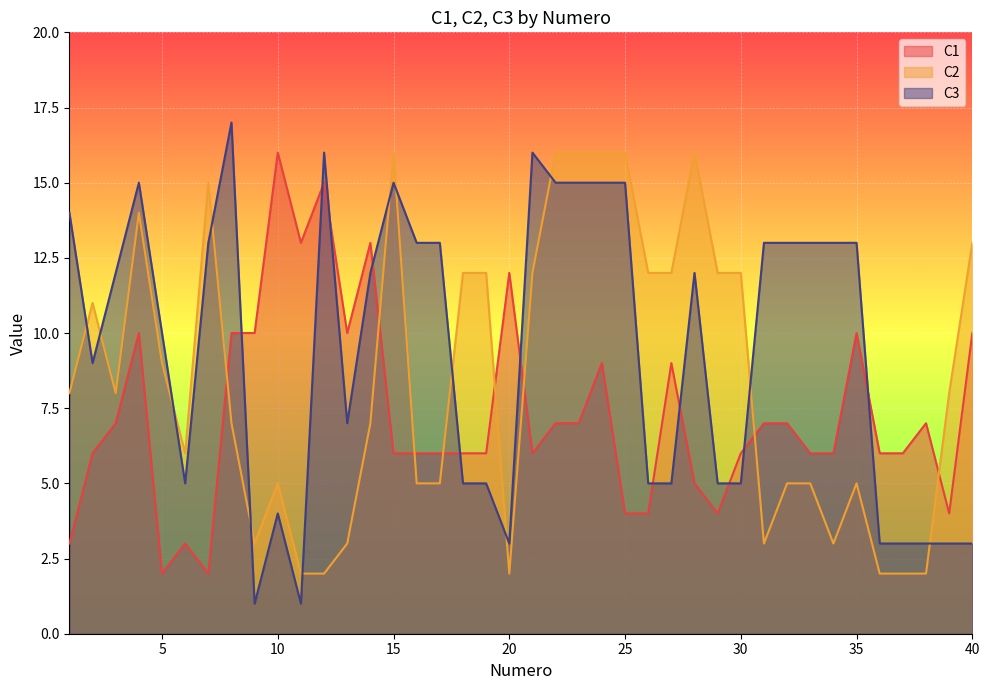

What is the total value across all series at 1?

25